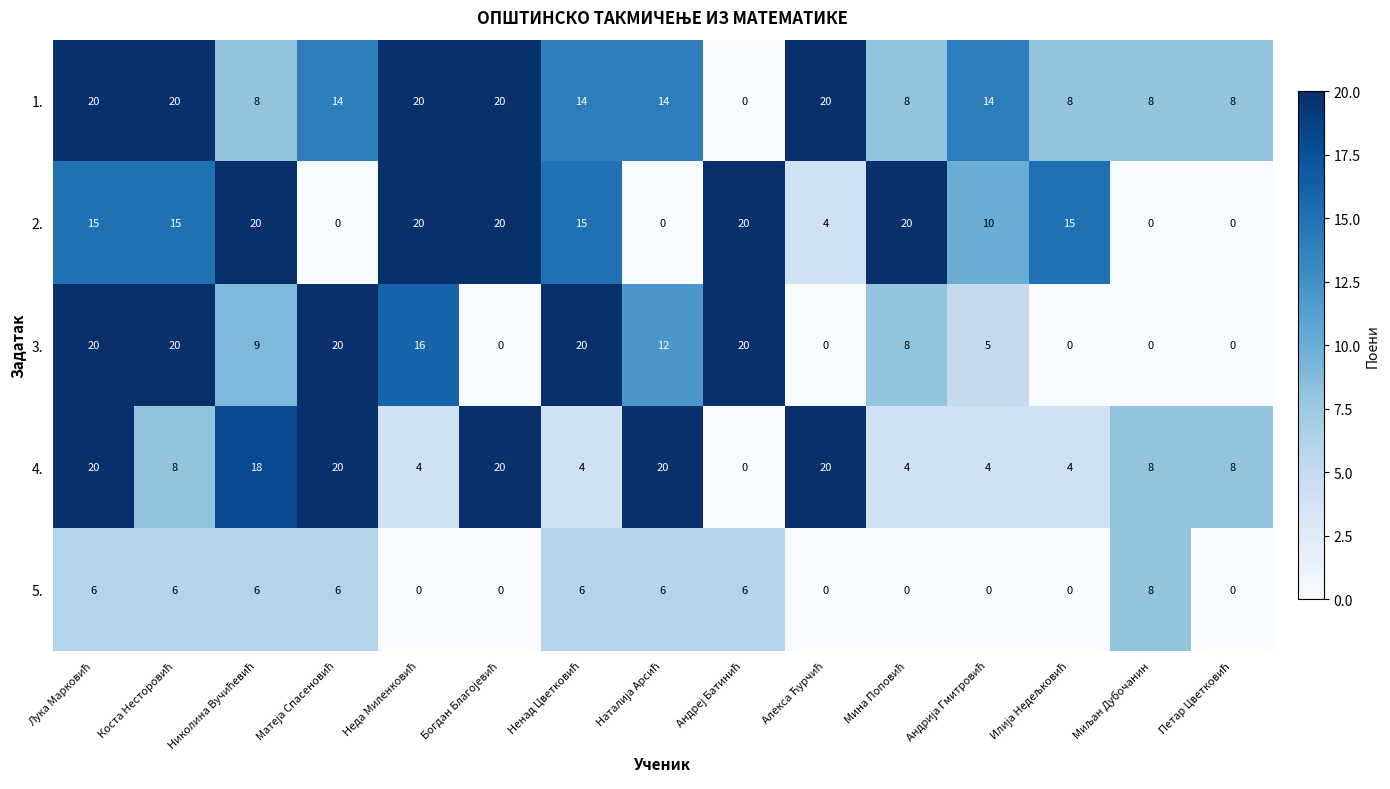

What is the maximum value for 5.?

8